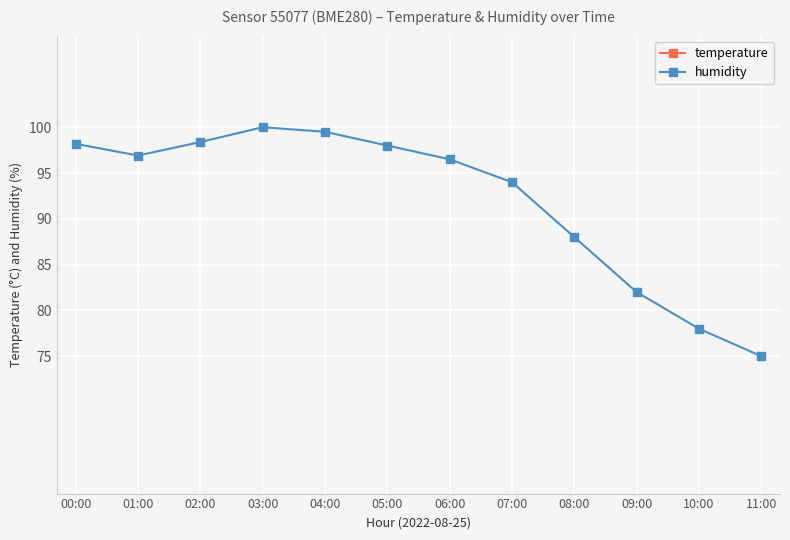

True or false: humidity and temperature intersect in this chart.

False